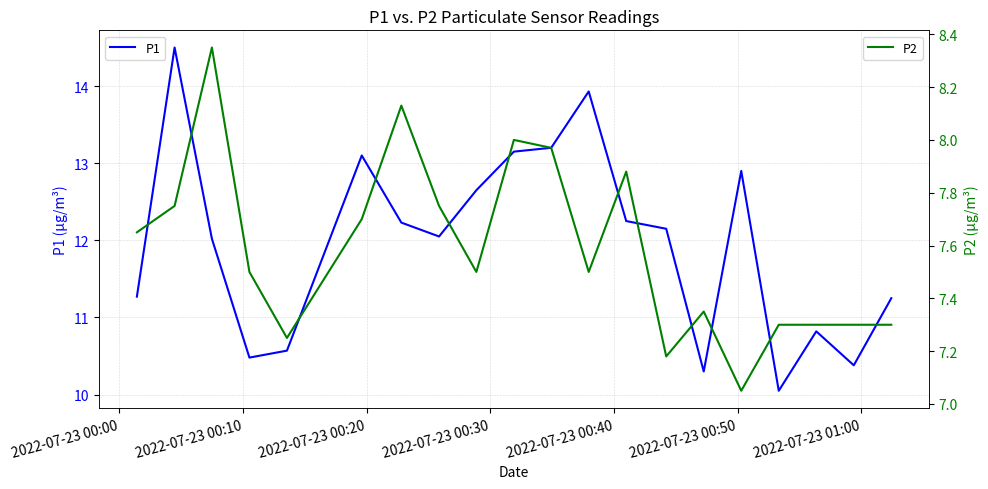

Rank the series at 2022-07-23 00:40 from highest to lowest value.

P1, P2